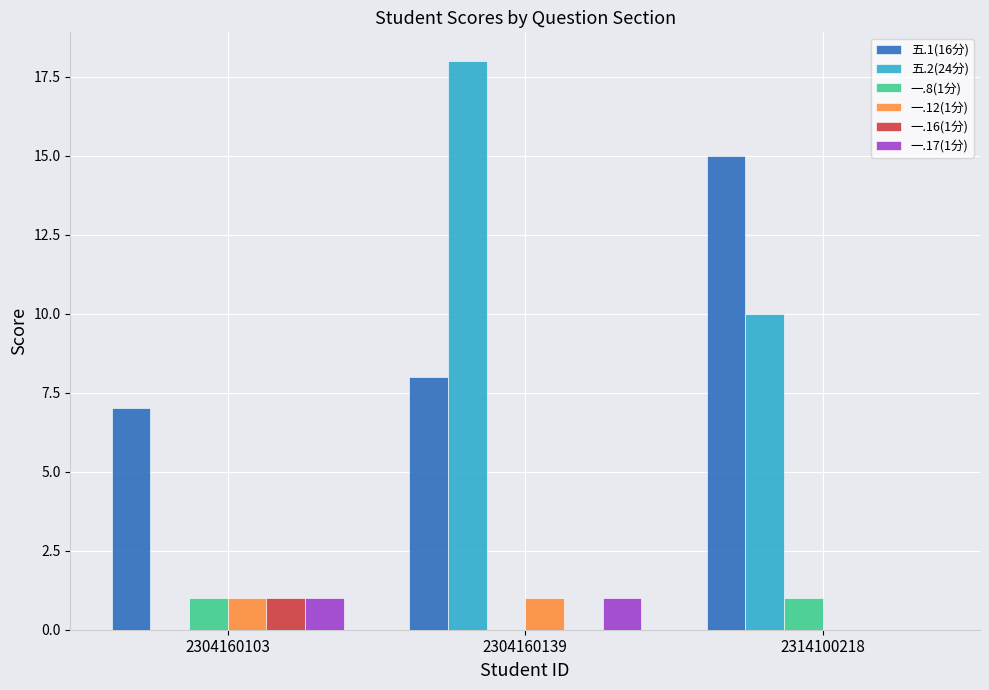

Count the 五.2(24分) values in the range 0 to 18.

3